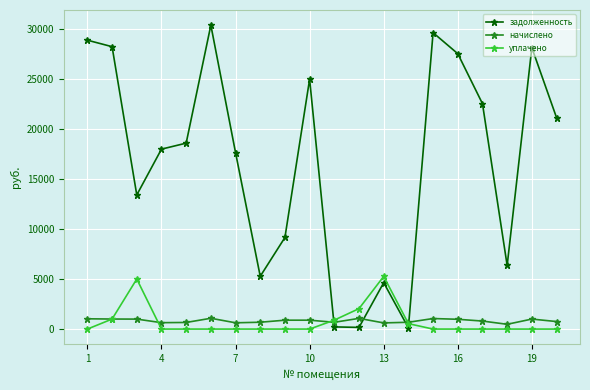

At how many categories does at least one series exceed 20008?

9